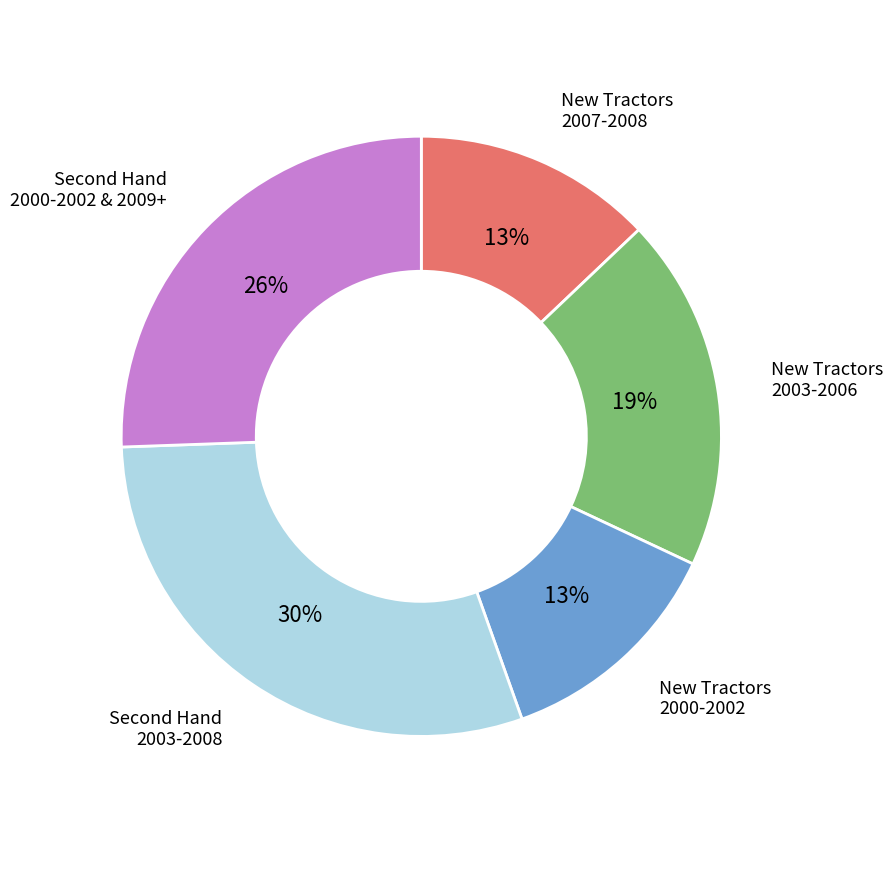

What percentage is the New Tractors 2000-2002 slice, to the nearest percent?

13%